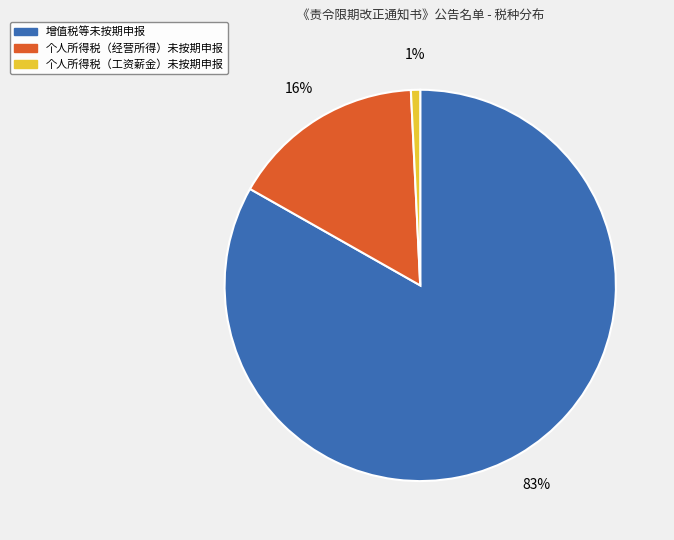

To the nearest percent, what is the difference between the largest and smallest slice percentages?

82%